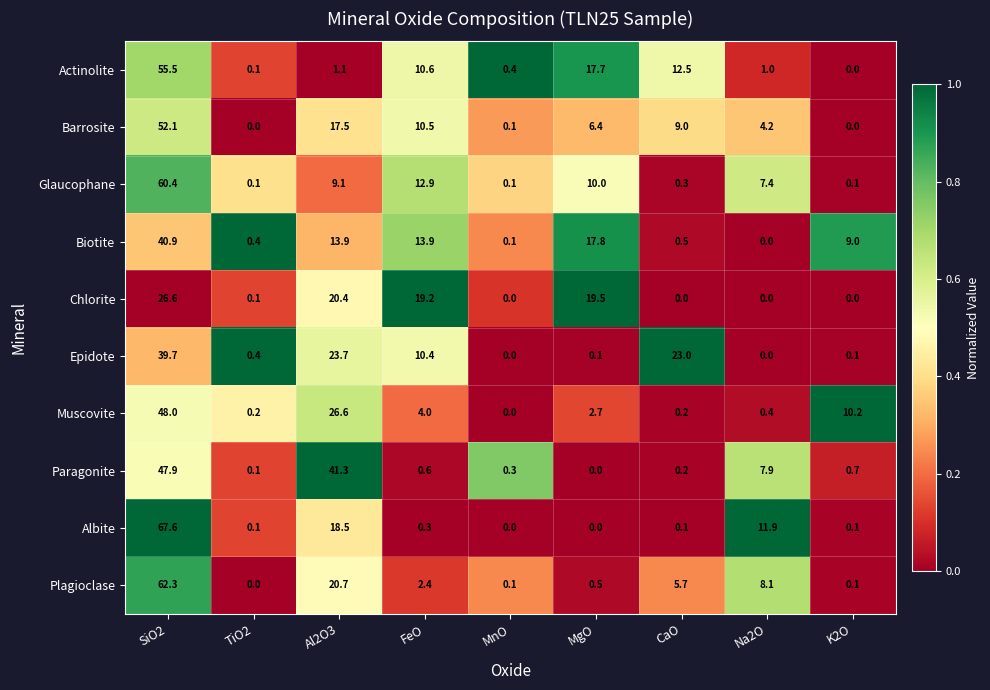

What is the sum of all Albite values?

98.6